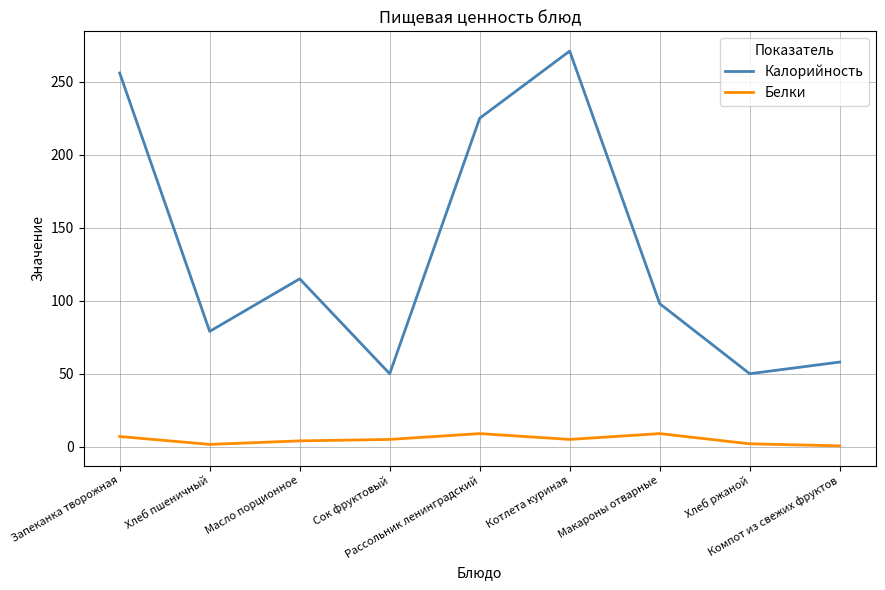

Does the chart have visible grid lines?

Yes